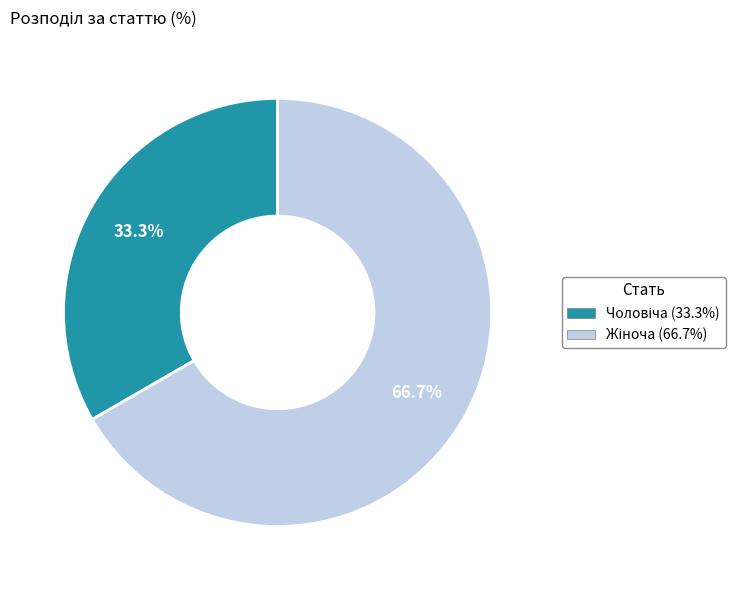

Count the number of slices in the pie.

2